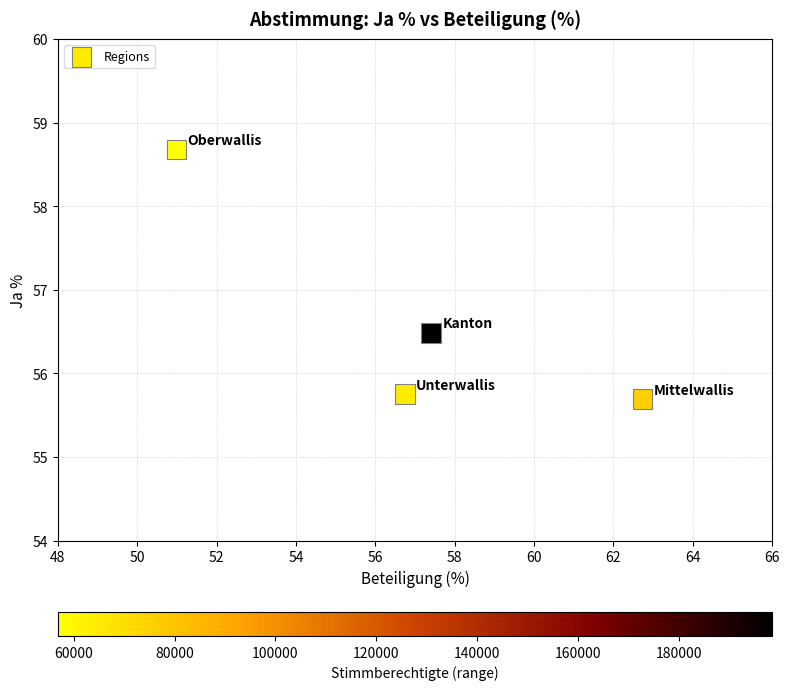

What Y value in the scatter plot is closest to 57?

56.5